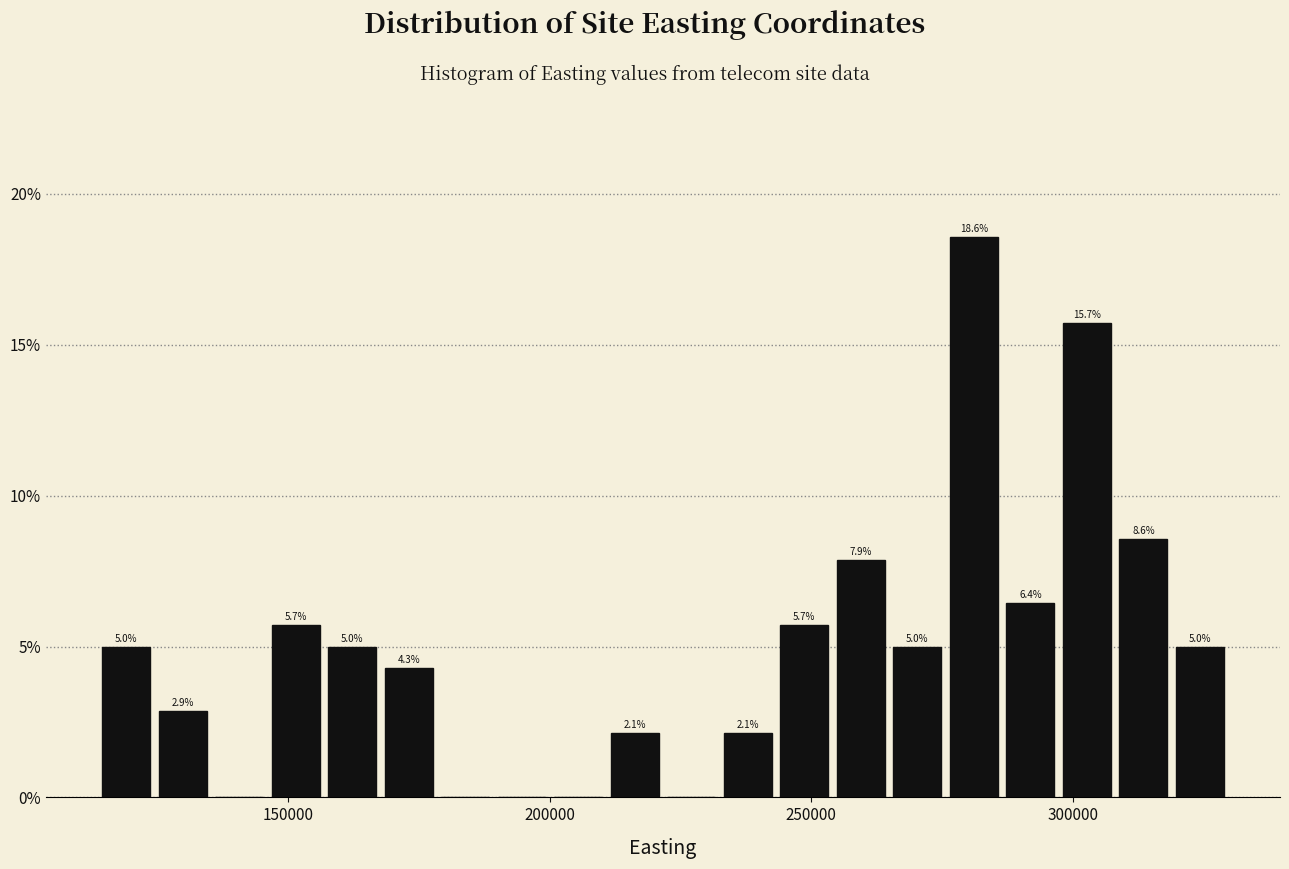

Around what value on the x-axis is the tallest bar? Give the approximate position of its centre, as read against the axis.

280000